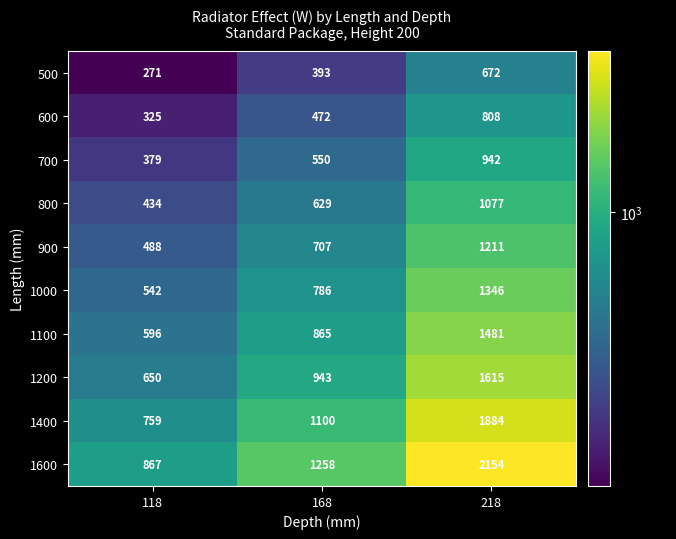

What is the total value across all series at 118?

5311